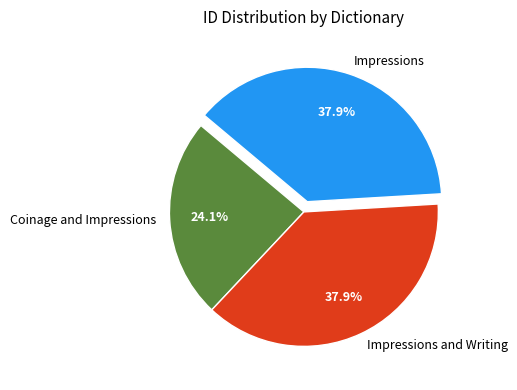

How many segments does this pie chart have?

3